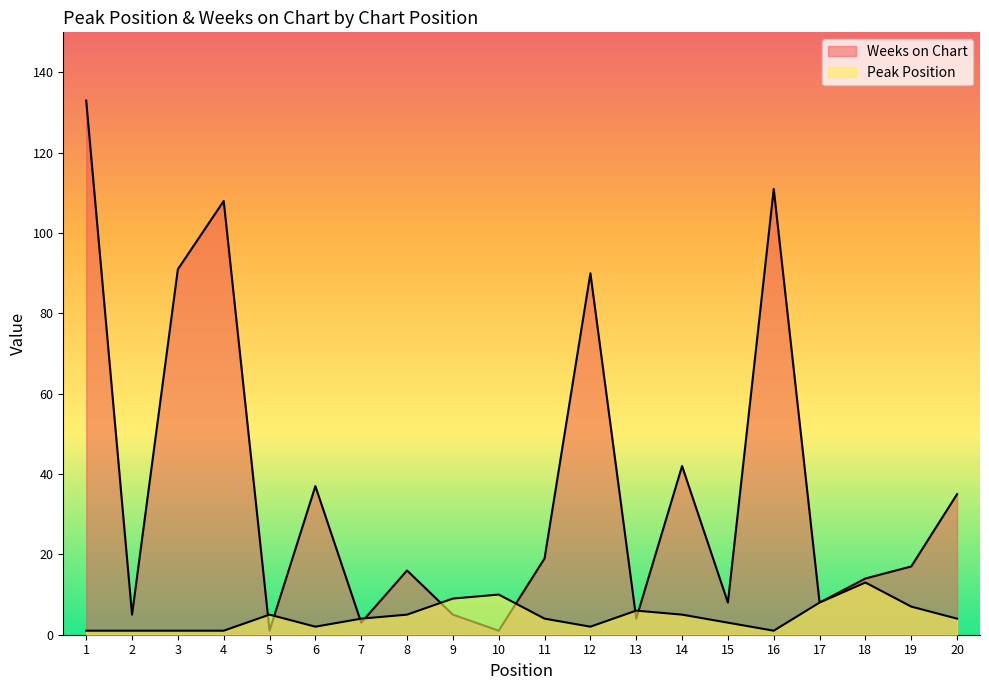

Is the value of Peak Position at 4 greater than the value of Weeks on Chart at 3?

No